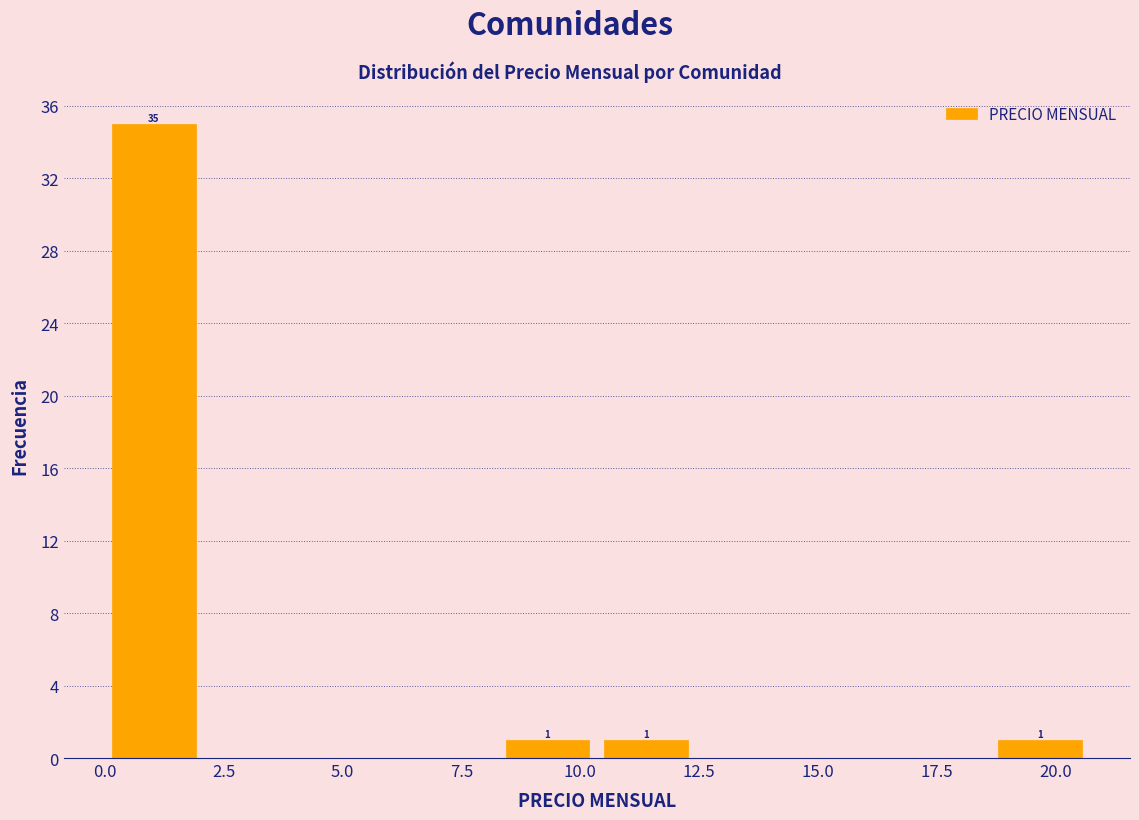

Which range on the x-axis has the tallest bar?

0.0 to 2.0